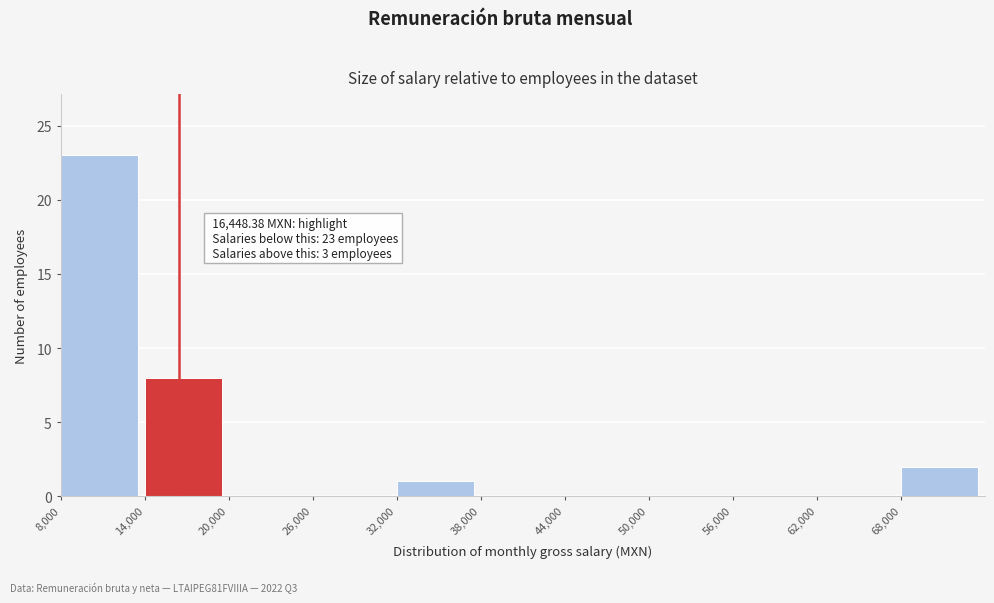

Over which range of the x-axis is the bar tallest?

8000 to 14000